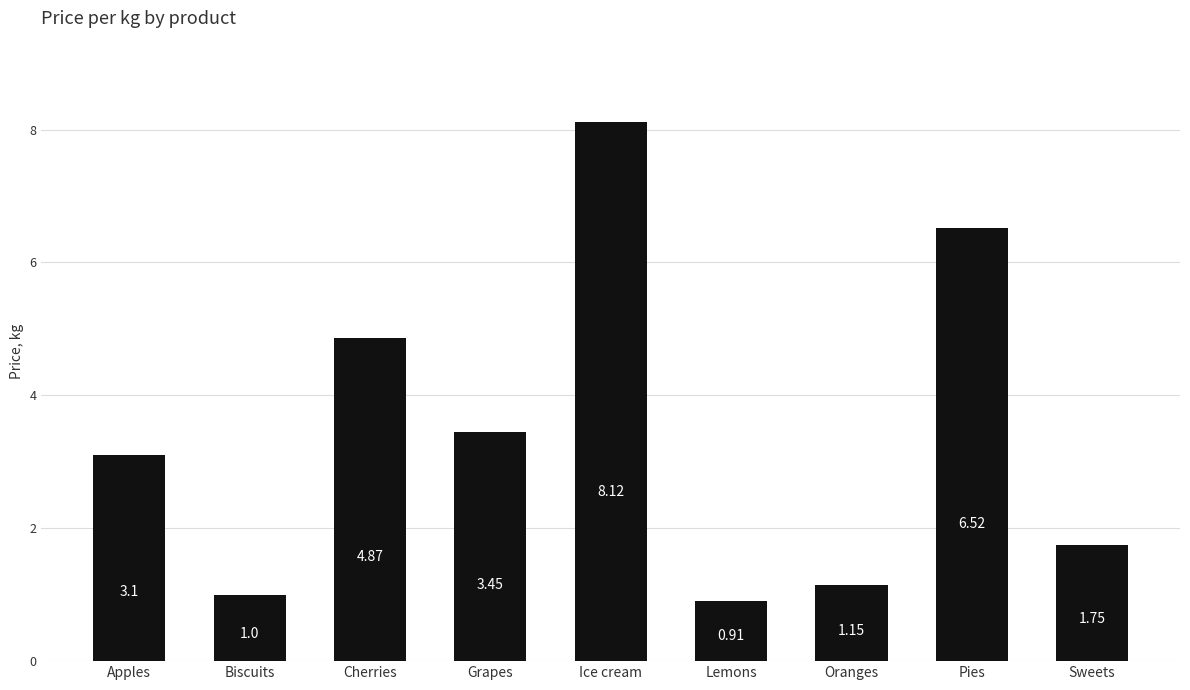

What is the ratio of the value at Pies to the value at Sweets?

3.7